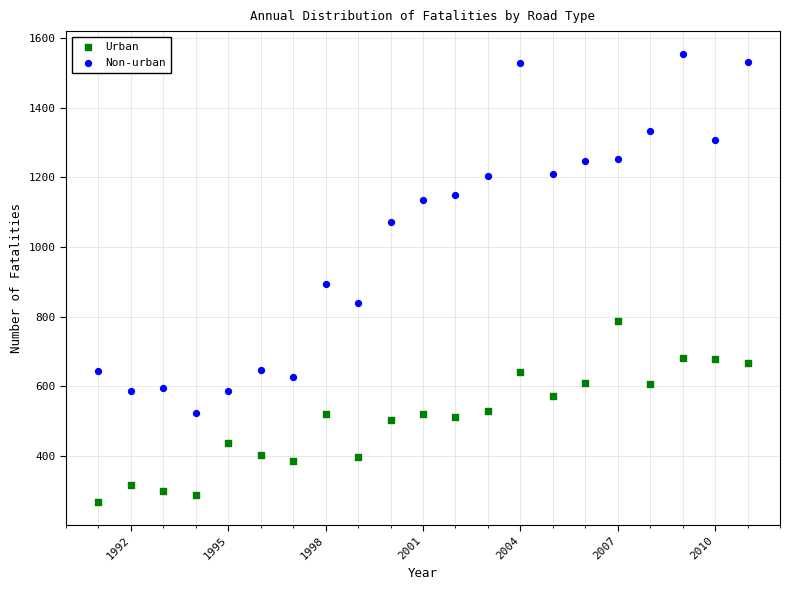

Which series reaches the maximum Y coordinate?

Non-urban